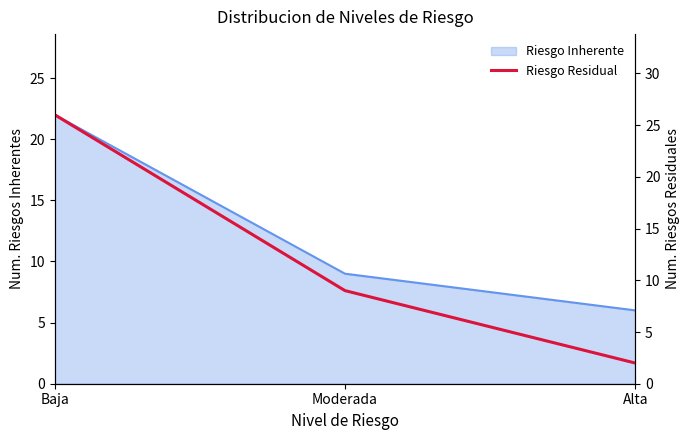

What is the sum of all values?

37